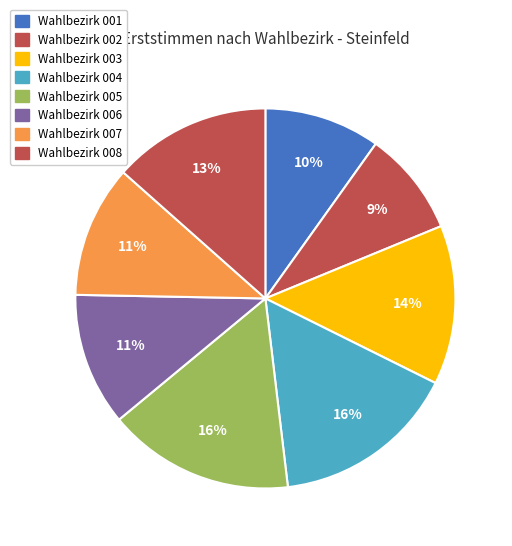

Which slice is the largest?

005